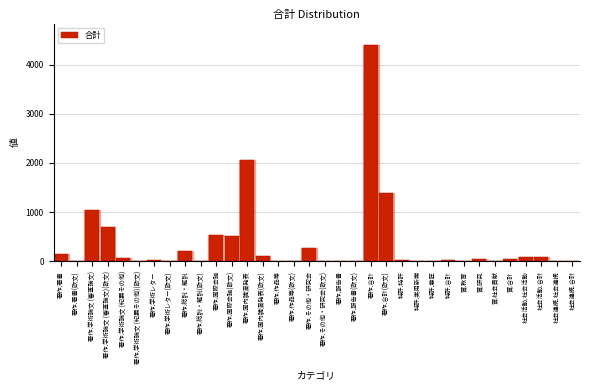

Read the value at 著作.国際会議.

528